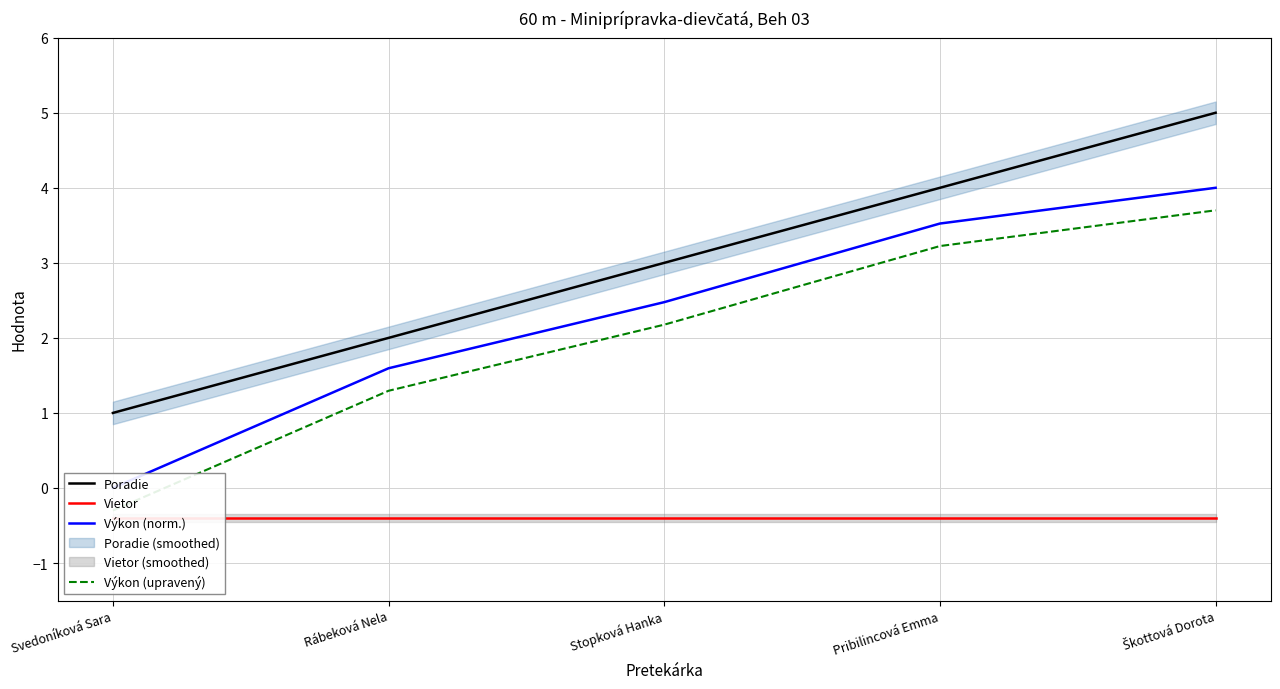

How many lines are shown in the chart?

4